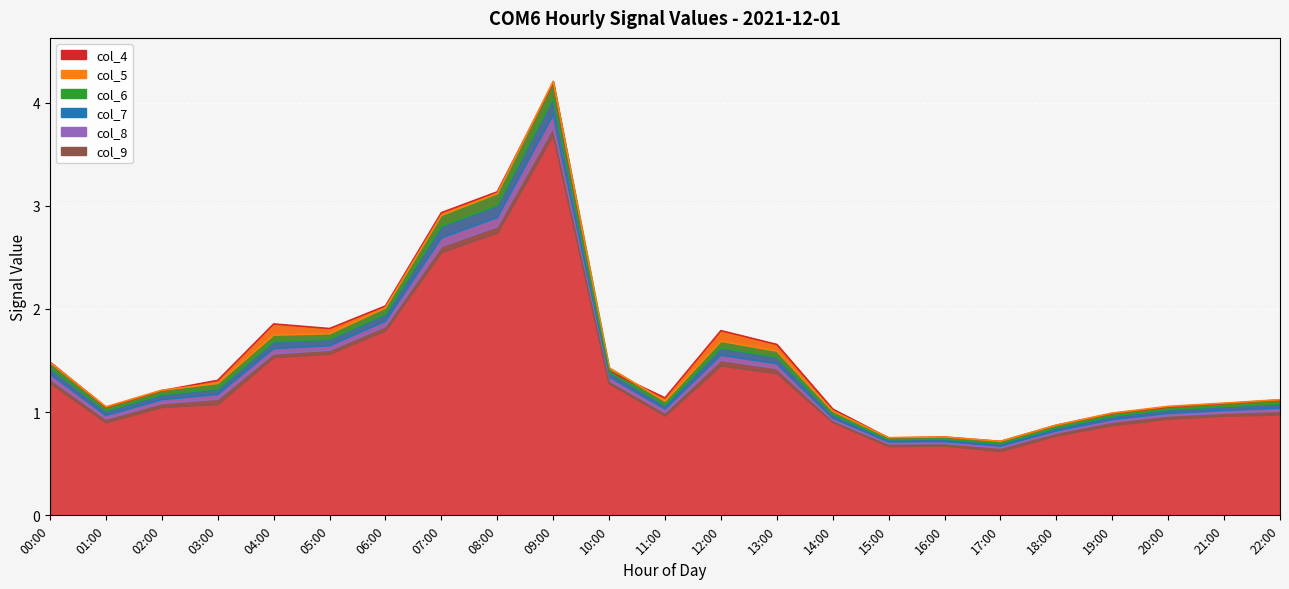

Reading left to right, list all the values displayed in this chart.

col_4: 00:00=1.5	01:00=1.0	02:00=1.2	03:00=1.3	04:00=1.9	05:00=1.8	06:00=2.0	07:00=2.9	08:00=3.1	09:00=4.2	10:00=1.4	11:00=1.1	12:00=1.8	13:00=1.7	14:00=1.0	15:00=0.7	16:00=0.8	17:00=0.7	18:00=0.9	19:00=1.0	20:00=1.0	21:00=1.1	22:00=1.1
col_5: 00:00=1.5	01:00=1.1	02:00=1.2	03:00=1.3	04:00=1.7	05:00=1.8	06:00=2.0	07:00=2.9	08:00=3.1	09:00=4.2	10:00=1.4	11:00=1.1	12:00=1.7	13:00=1.6	14:00=1.0	15:00=0.8	16:00=0.8	17:00=0.7	18:00=0.9	19:00=1.0	20:00=1.1	21:00=1.1	22:00=1.1
col_6: 00:00=1.4	01:00=1.0	02:00=1.2	03:00=1.2	04:00=1.7	05:00=1.7	06:00=2.0	07:00=2.8	08:00=3.0	09:00=4.0	10:00=1.4	11:00=1.1	12:00=1.6	13:00=1.5	14:00=1.0	15:00=0.7	16:00=0.7	17:00=0.7	18:00=0.8	19:00=1.0	20:00=1.0	21:00=1.1	22:00=1.1
col_7: 00:00=1.4	01:00=1.0	02:00=1.1	03:00=1.2	04:00=1.6	05:00=1.6	06:00=1.9	07:00=2.7	08:00=2.9	09:00=3.9	10:00=1.3	11:00=1.0	12:00=1.6	13:00=1.5	14:00=0.9	15:00=0.7	16:00=0.7	17:00=0.7	18:00=0.8	19:00=0.9	20:00=1.0	21:00=1.0	22:00=1.0
col_8: 00:00=1.3	01:00=0.9	02:00=1.1	03:00=1.1	04:00=1.6	05:00=1.6	06:00=1.8	07:00=2.6	08:00=2.8	09:00=3.8	10:00=1.3	11:00=1.0	12:00=1.5	13:00=1.4	14:00=0.9	15:00=0.7	16:00=0.7	17:00=0.7	18:00=0.8	19:00=0.9	20:00=1.0	21:00=1.0	22:00=1.0
col_9: 00:00=1.3	01:00=0.9	02:00=1.0	03:00=1.1	04:00=1.5	05:00=1.6	06:00=1.8	07:00=2.6	08:00=2.7	09:00=3.7	10:00=1.3	11:00=1.0	12:00=1.5	13:00=1.4	14:00=0.9	15:00=0.7	16:00=0.7	17:00=0.6	18:00=0.8	19:00=0.9	20:00=0.9	21:00=1.0	22:00=1.0